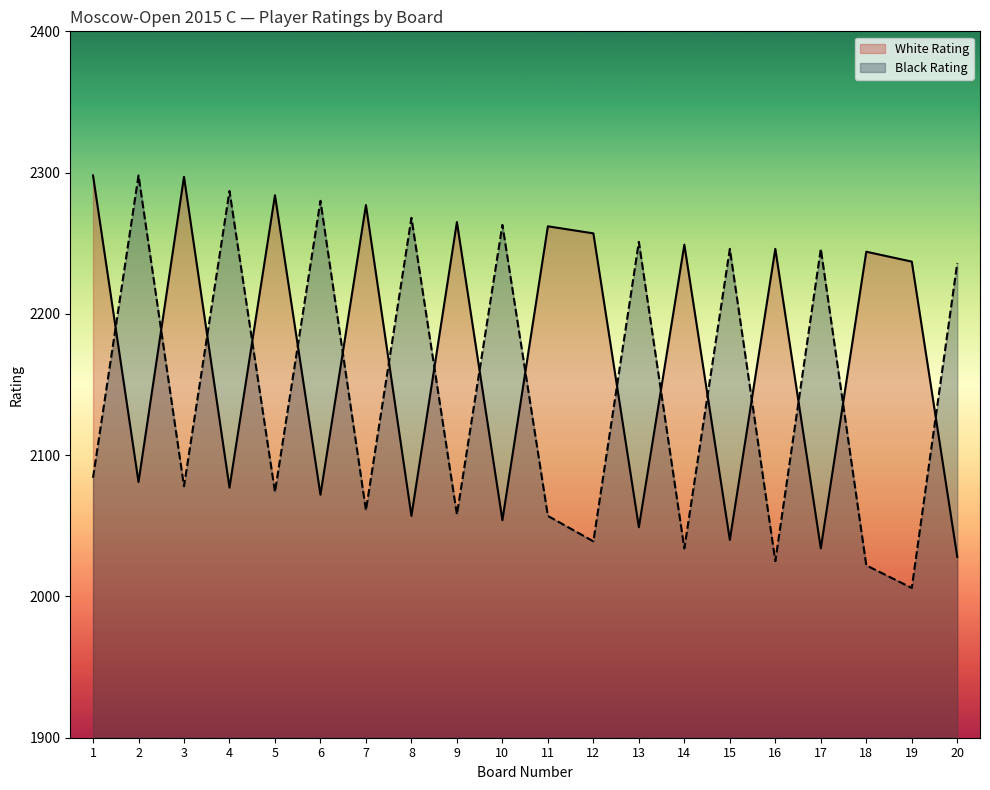

Reading left to right, what are all the values shown in this chart?

White Rating: 1=2298	2=2081	3=2297	4=2077	5=2284	6=2072	7=2277	8=2057	9=2265	10=2054	11=2262	12=2257	13=2049	14=2249	15=2040	16=2246	17=2034	18=2244	19=2237	20=2028
Black Rating: 1=2084	2=2298	3=2078	4=2287	5=2074	6=2280	7=2061	8=2268	9=2058	10=2263	11=2057	12=2039	13=2251	14=2034	15=2246	16=2025	17=2246	18=2022	19=2006	20=2236